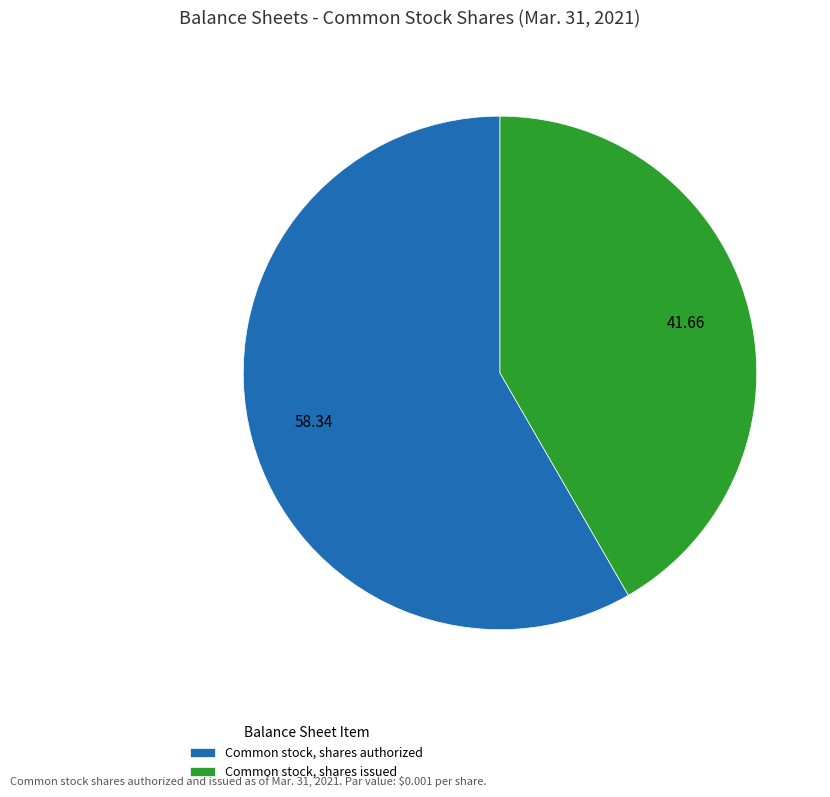

Is there any slice that represents more than half of the pie?

Yes